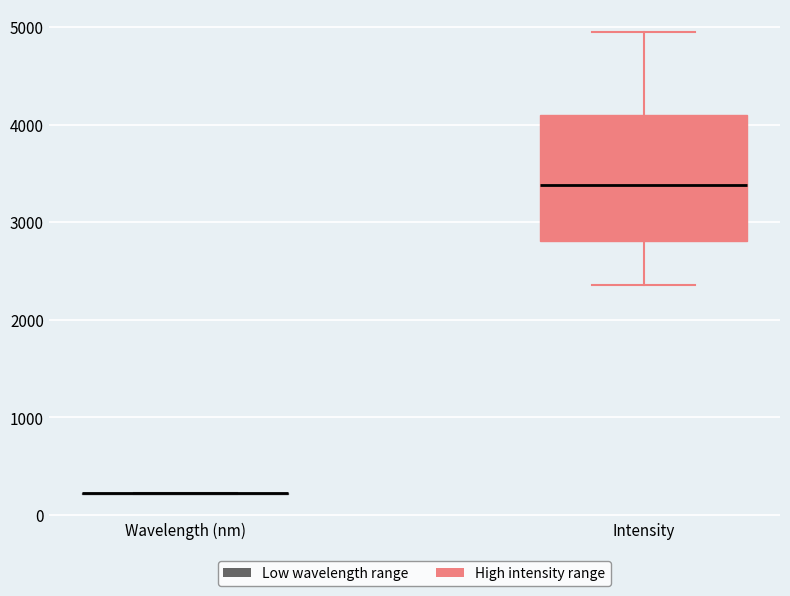

Reading left to right, read every box against the y-axis: the position of its median line, the range the box covers, and the ends of its whiskers. The values are not printed on the chart, so give them approximately, as read against the axis.

Wavelength (nm): box collapsed to a line at 200, whiskers 200 to 200
Intensity: median 3400, box 2800 to 4100, whiskers 2400 to 4900